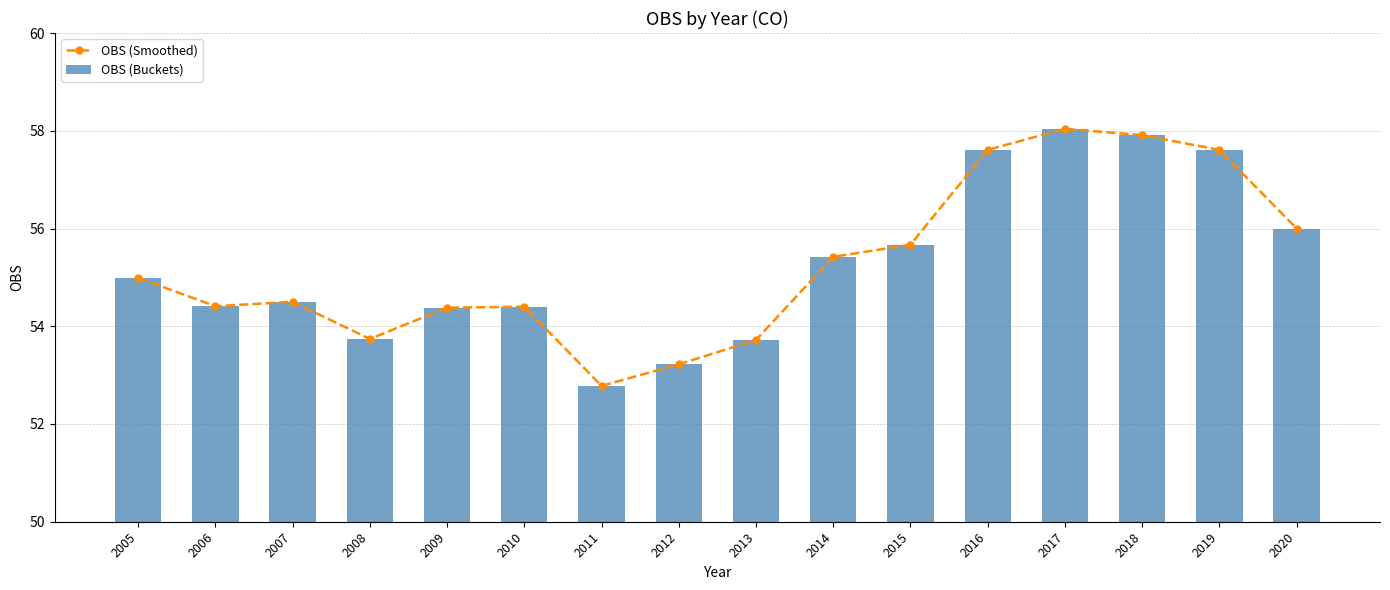

Reading left to right, transcribe all the data shown in this chart.

OBS (Smoothed): 55.0	54.4	54.5	53.7	54.4	54.4	52.8	53.2	53.7	55.4	55.7	57.6	58.0	57.9	57.6	56.0
OBS (Buckets): 55.0	54.4	54.5	53.7	54.4	54.4	52.8	53.2	53.7	55.4	55.7	57.6	58.0	57.9	57.6	56.0